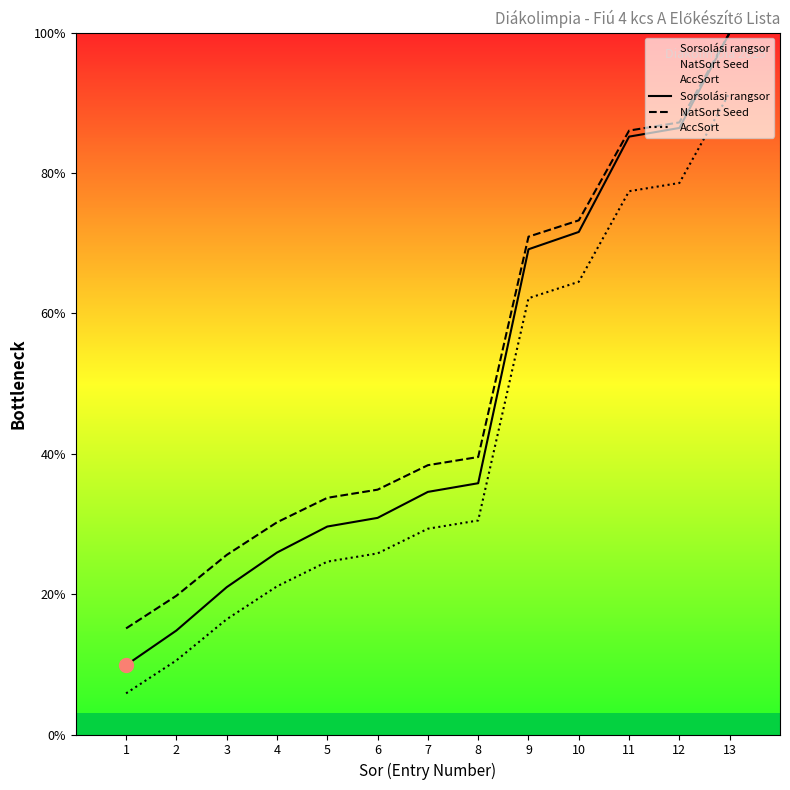

True or false: NatSort Seed has more than 0 interior local peaks.

False